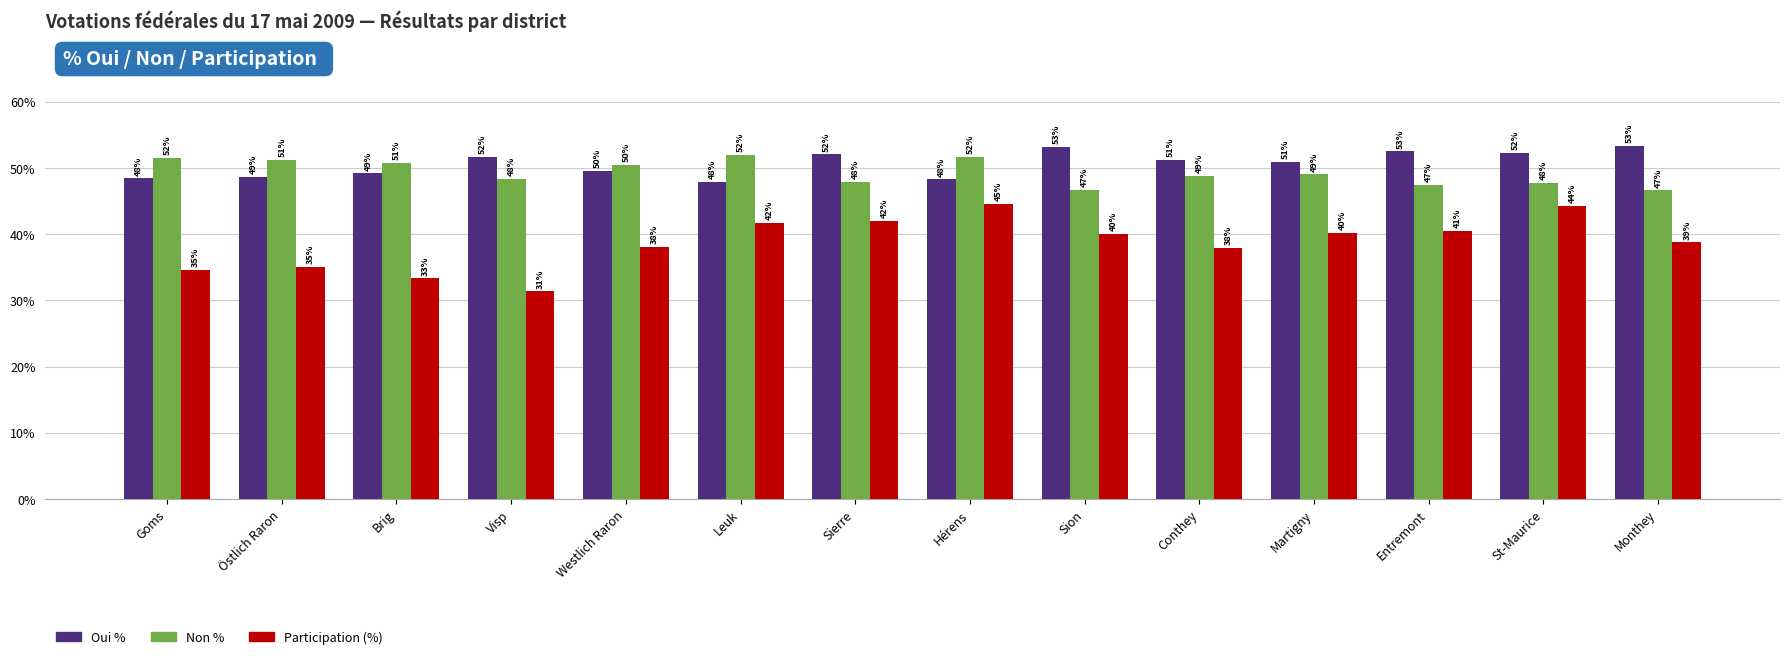

What is the minimum value for Oui %?

48.0